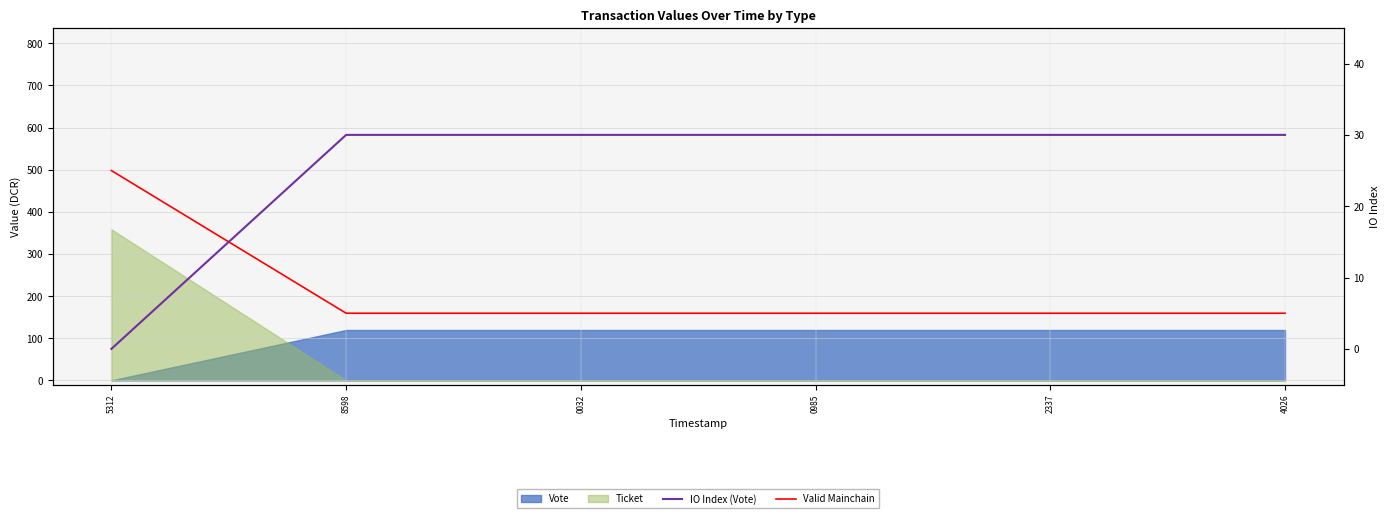

At which category does the chart reach its peak across all series?

8598